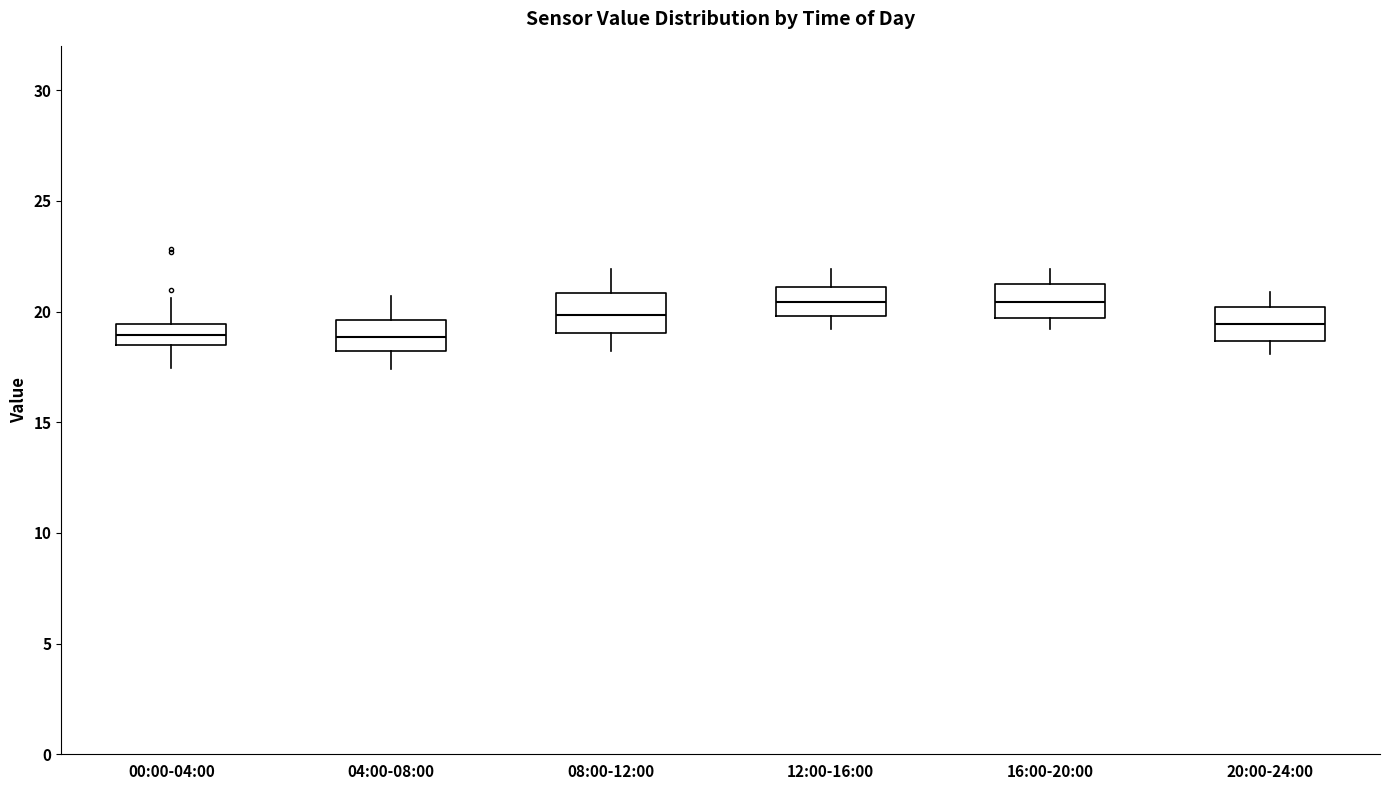

Reading left to right, transcribe this box plot: for each box, give where its median line is, the range the box spans, and where its two whiskers end, as read against the y-axis. The values are not printed on the chart, so give them approximately, as read against the axis.

00:00-04:00: median 19.0, box 18.5 to 19.5, whiskers 17.5 to 20.5
04:00-08:00: median 19.0, box 18.0 to 19.5, whiskers 17.5 to 20.5
08:00-12:00: median 20.0, box 19.0 to 21.0, whiskers 18.0 to 22.0
12:00-16:00: median 20.5, box 20.0 to 21.0, whiskers 19.0 to 22.0
16:00-20:00: median 20.5, box 19.5 to 21.0, whiskers 19.0 to 22.0
20:00-24:00: median 19.5, box 18.5 to 20.0, whiskers 18.0 to 21.0